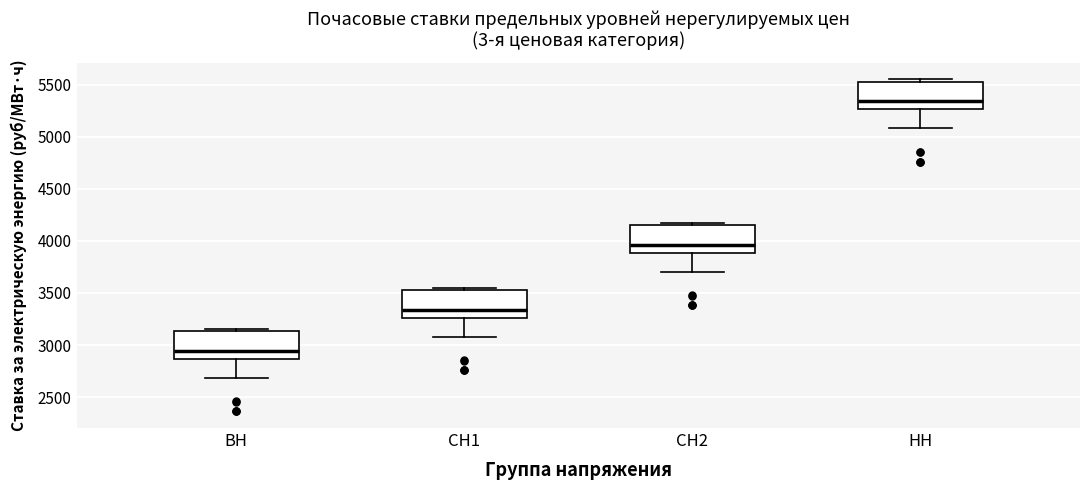

Reading left to right, transcribe this box plot: for each box, give where its median line is, the range the box spans, and where its two whiskers end, as read against the y-axis. The values are not printed on the chart, so give them approximately, as read against the axis.

ВН: median 2950, box 2850 to 3150, whiskers 2700 to 3150 (just above the box's upper edge)
СН1: median 3350, box 3250 to 3550, whiskers 3100 to 3550 (just above the box's upper edge)
СН2: median 3950, box 3900 to 4150, whiskers 3700 to 4150 (just above the box's upper edge)
НН: median 5350, box 5250 to 5550, whiskers 5100 to 5550 (just above the box's upper edge)